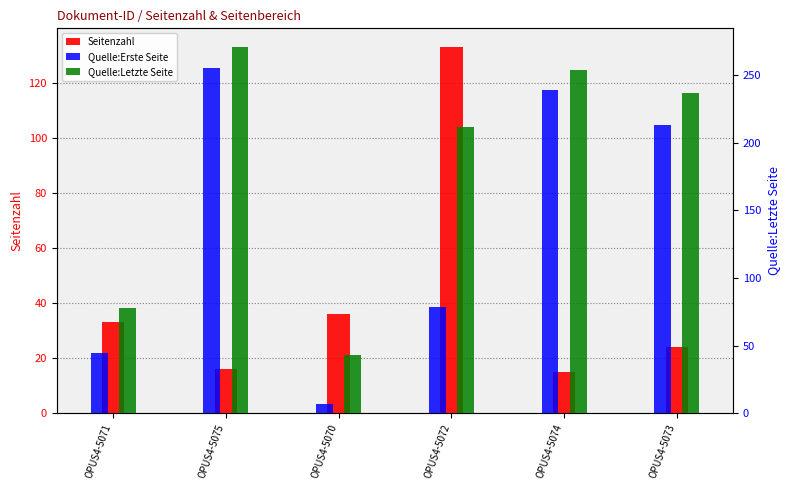

True or false: Quelle:Erste Seite has a value of 151 at OPUS4-5074.

False